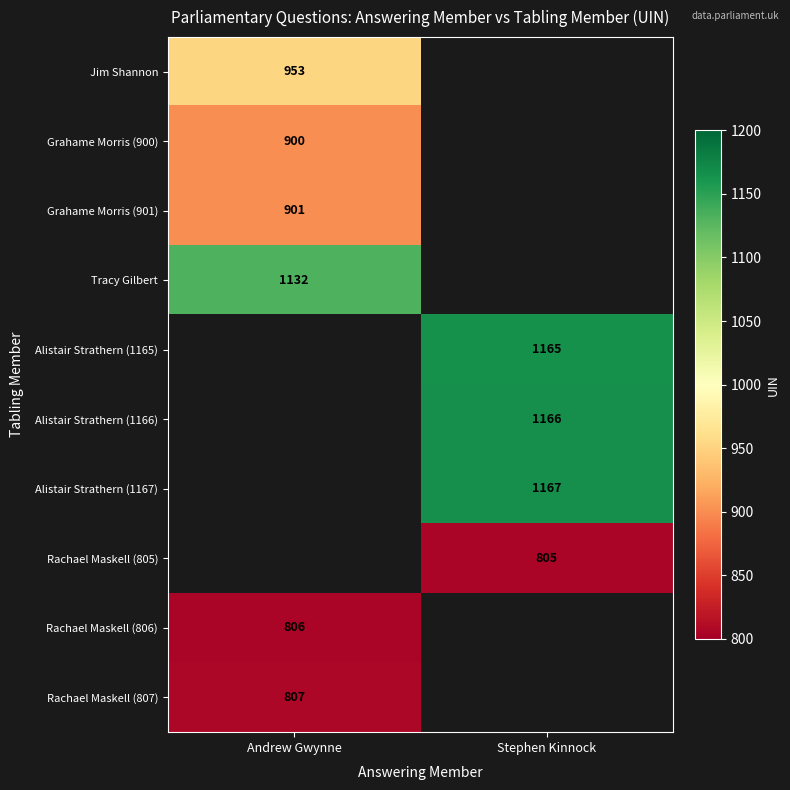

True or false: Grahame Morris (900) has a value of 900 at Andrew Gwynne.

True